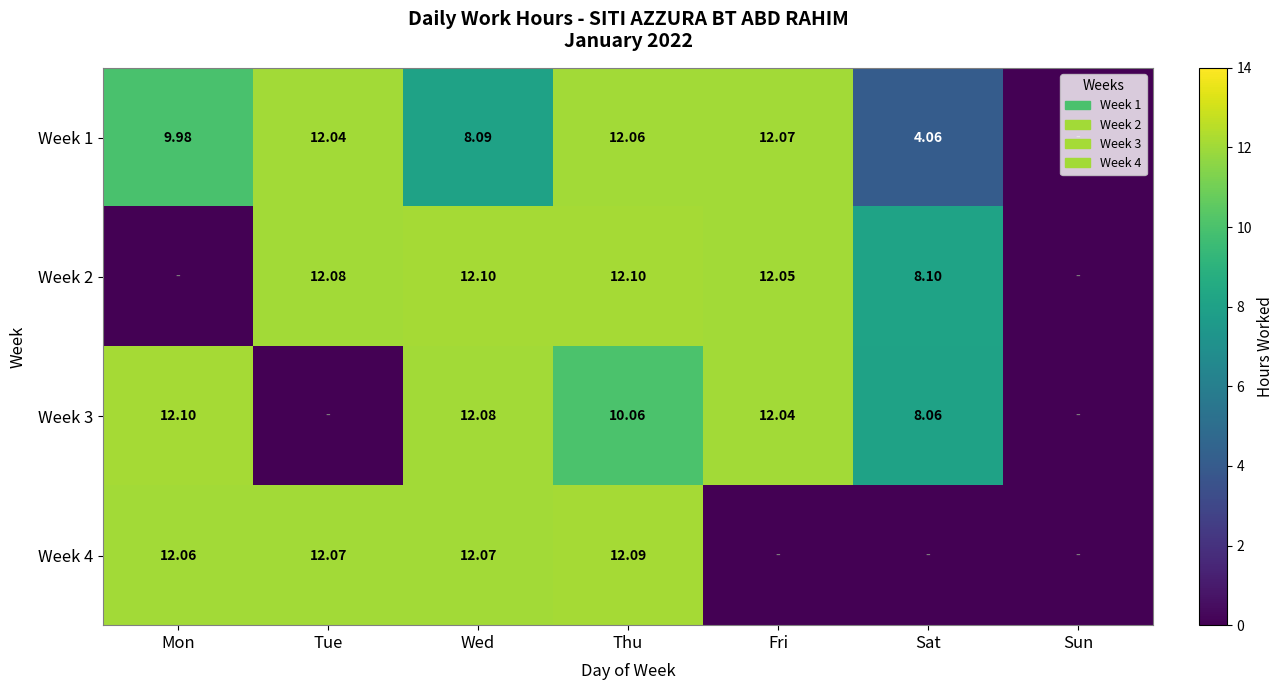

What is the average value of the Week 3 series?

7.8